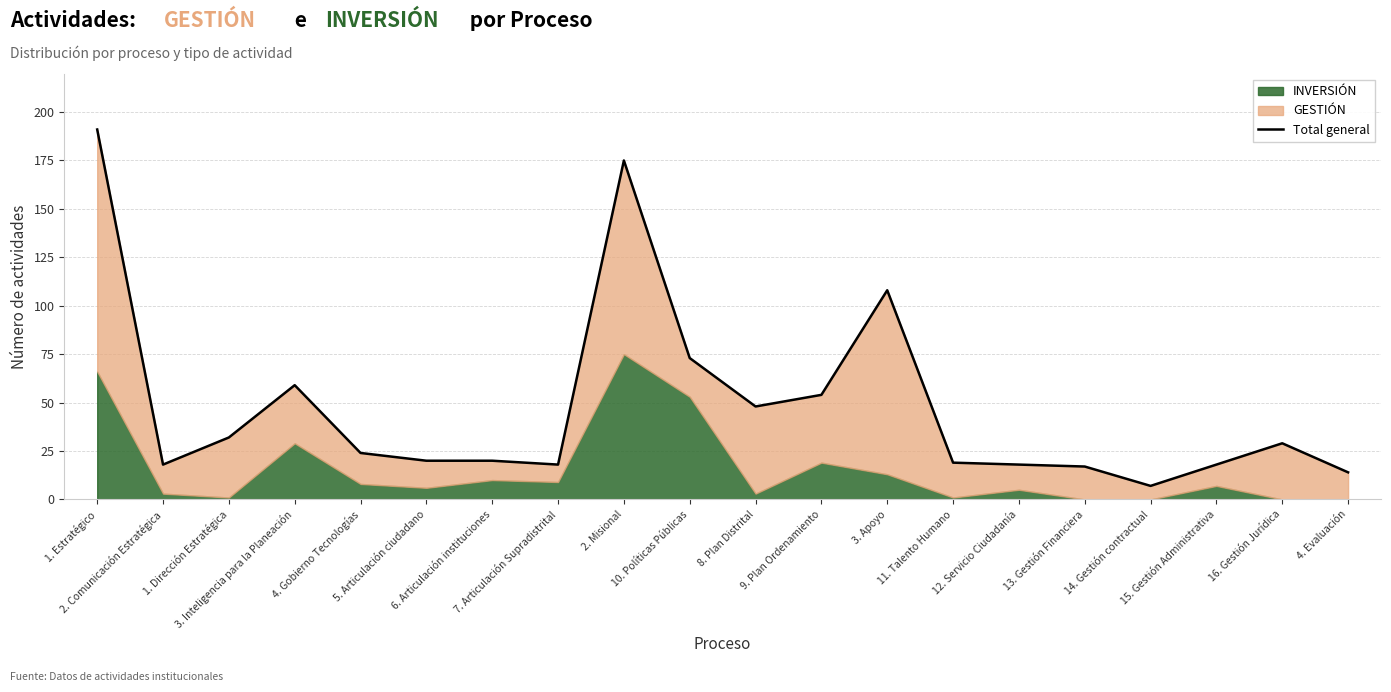

The value at 2. Comunicación Estratégica is 18. True or false?

True